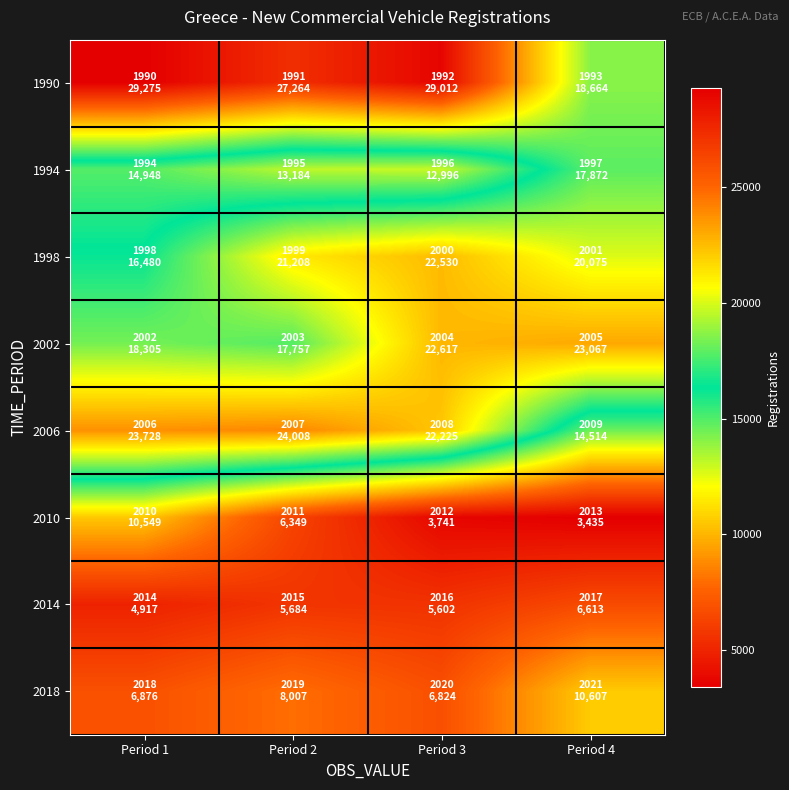

At which category is the sum across all series the highest?

Period 3